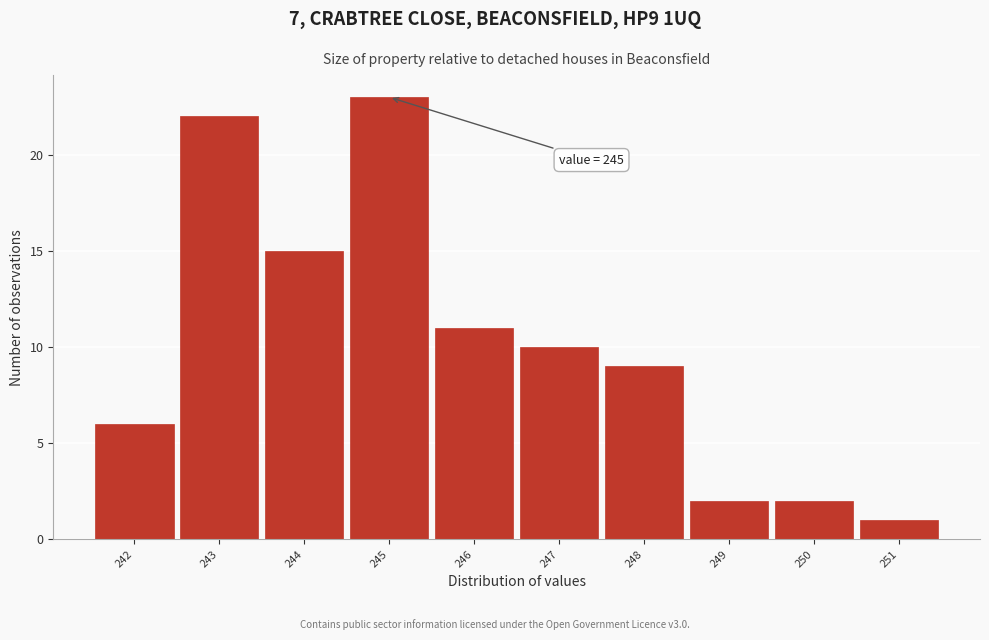

Which range on the x-axis has the tallest bar?

244.5 to 245.5